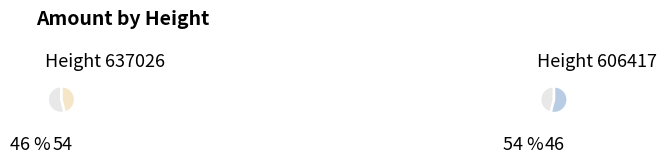

To the nearest percent, what percentage of the pie is 606417?

54%